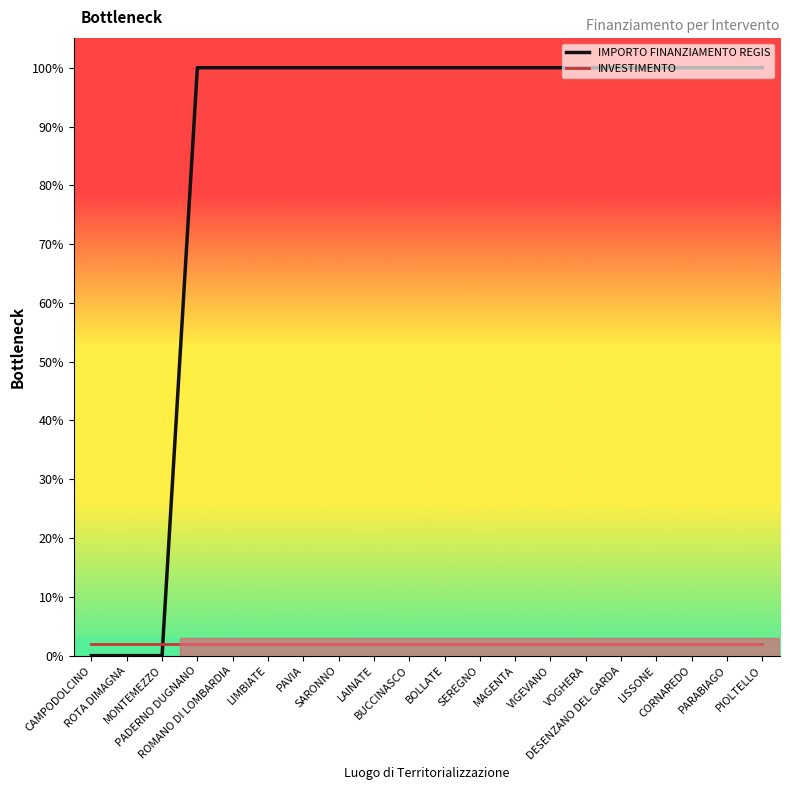

Rank the series by their average value, from lowest to highest.

INVESTIMENTO, IMPORTO FINANZIAMENTO REGIS